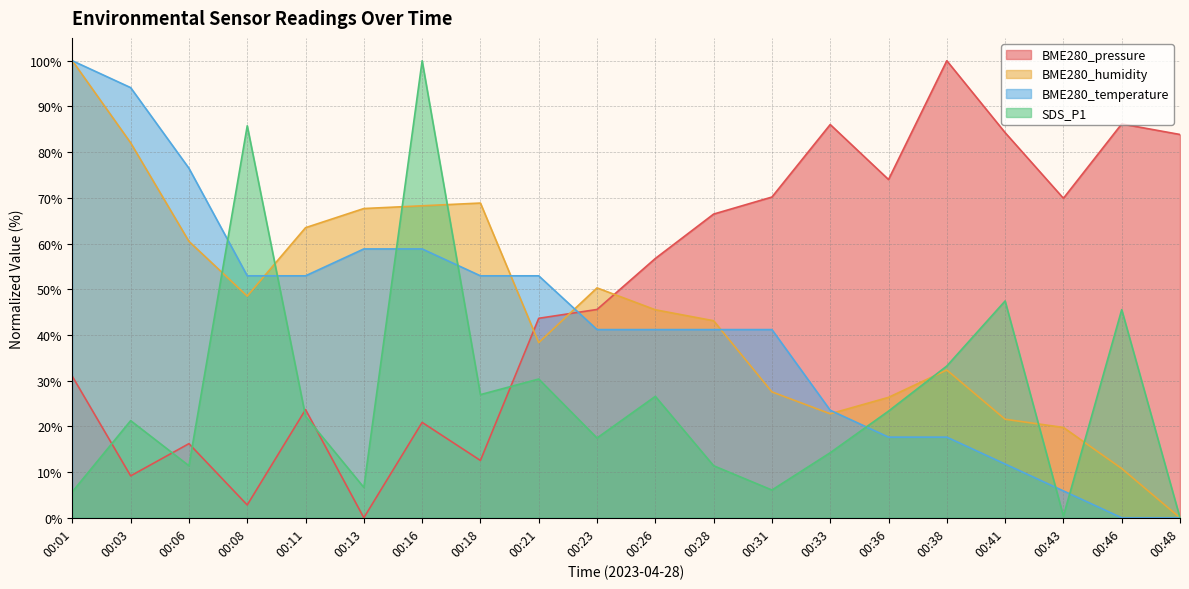

Does the chart display data point markers on the line(s)?

No